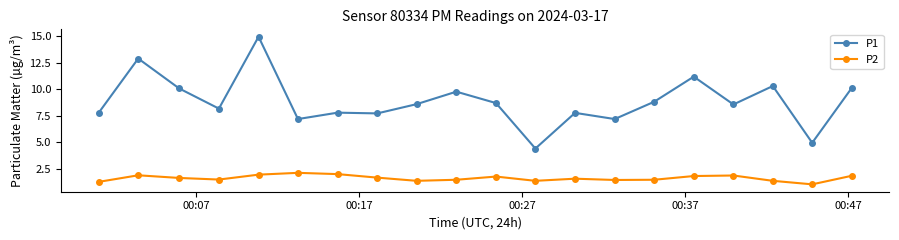

What is the difference between the maximum and minimum values in the P1 series?

10.5